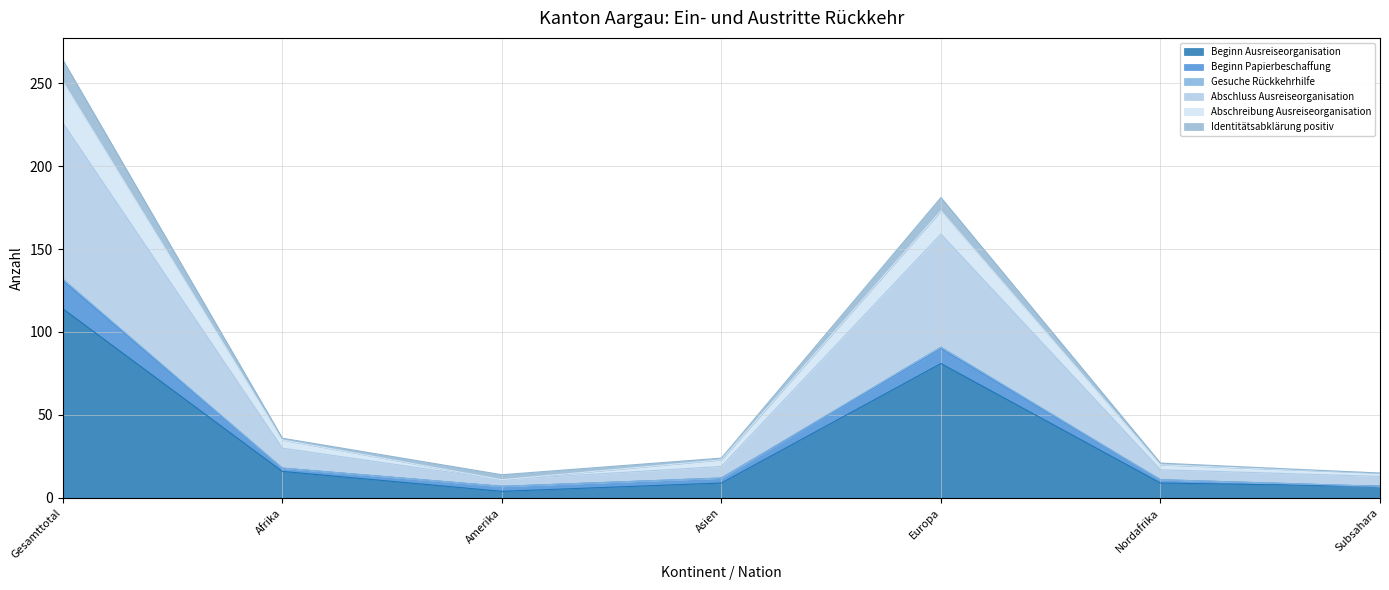

In Abschreibung Ausreiseorganisation, how many points are higher than both neighbors (excluding endpoints)?

1